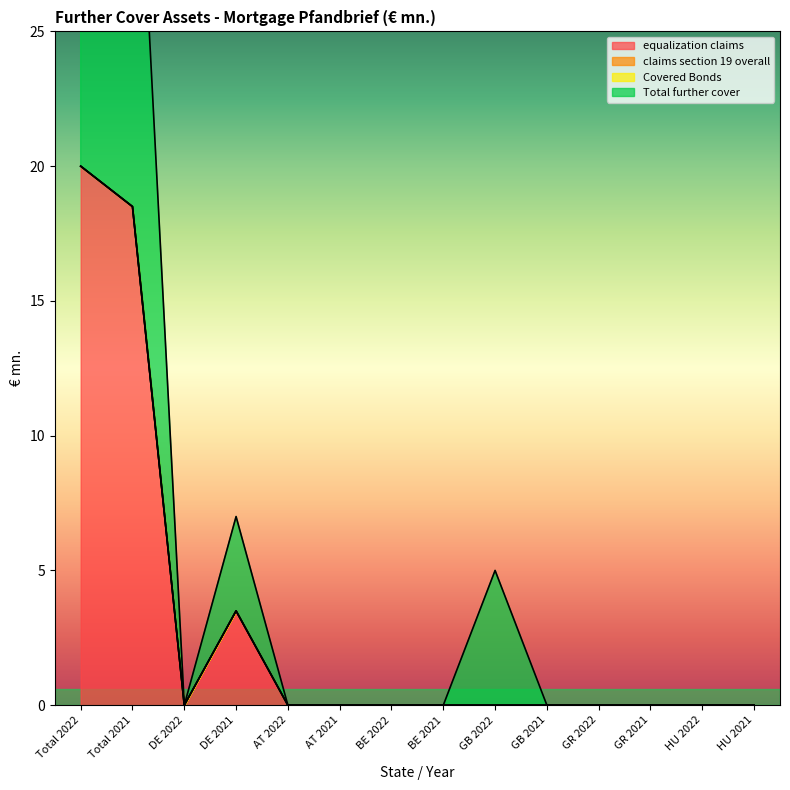

What is the average value of the equalization claims series?

3.0